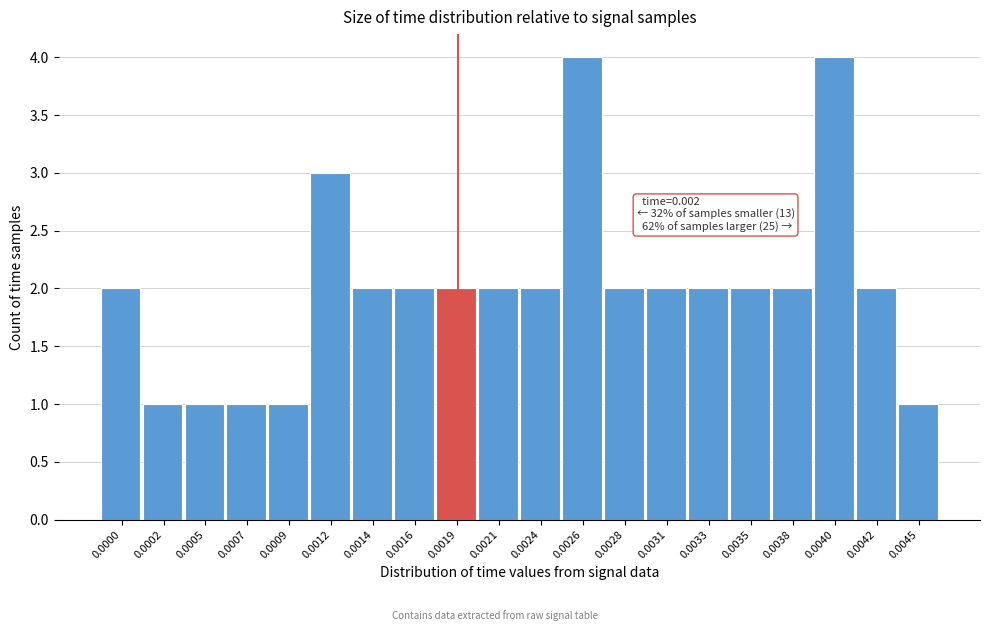

Reading left to right, transcribe all the data shown in this chart.

2	1	1	1	1	3	2	2	2	2	2	4	2	2	2	2	2	4	2	1